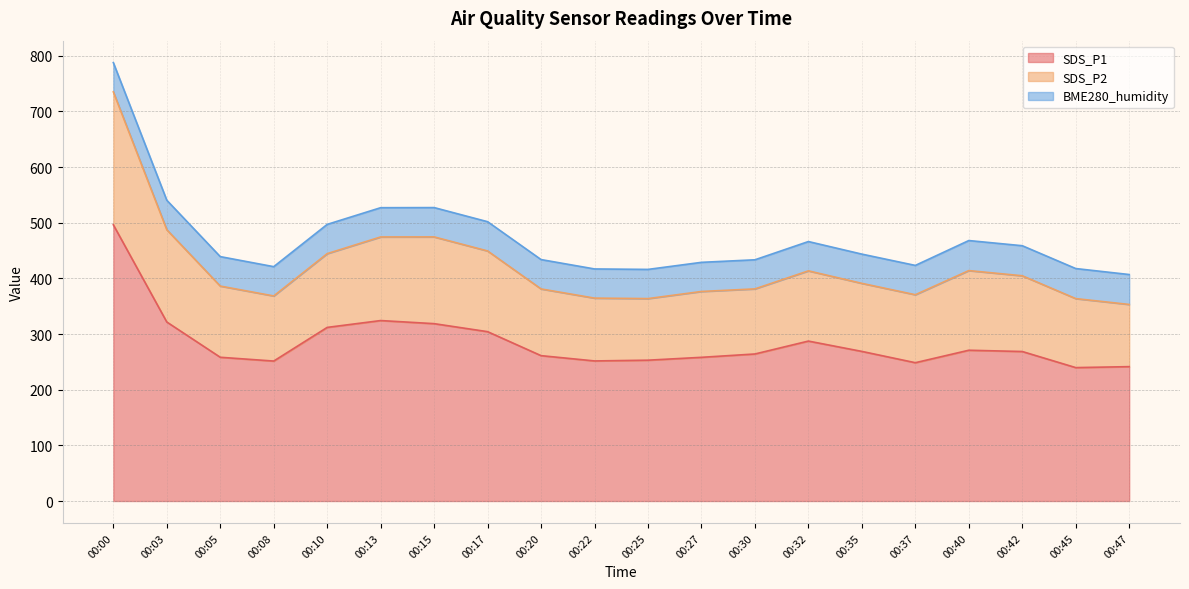

The SDS_P2 series shows 814.1 at 00:42. True or false?

False